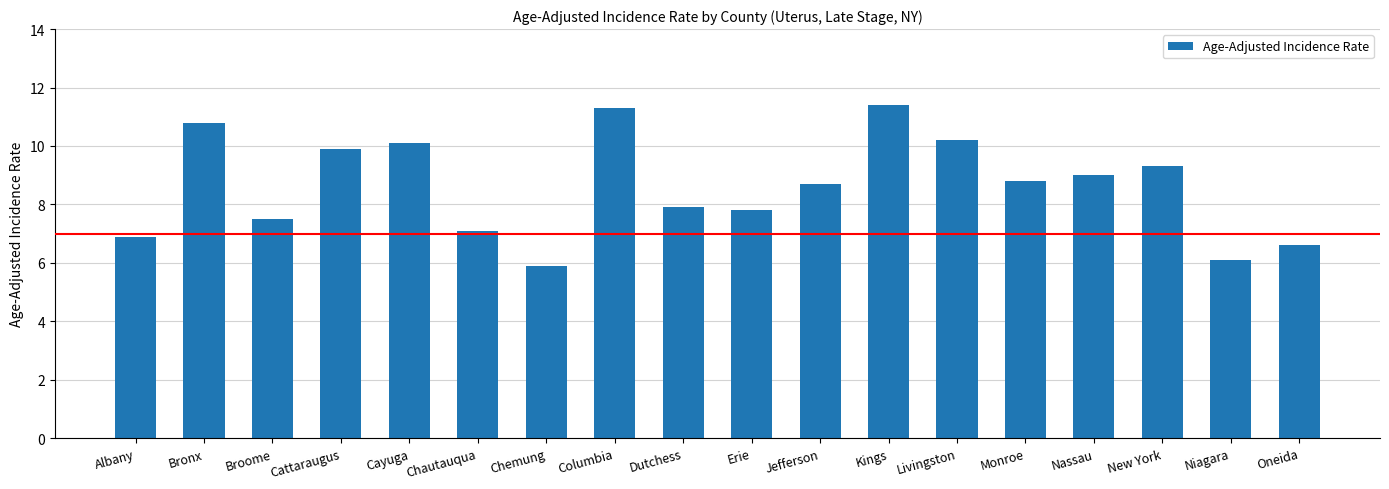

True or false: the data shows 7.5 at Broome.

True